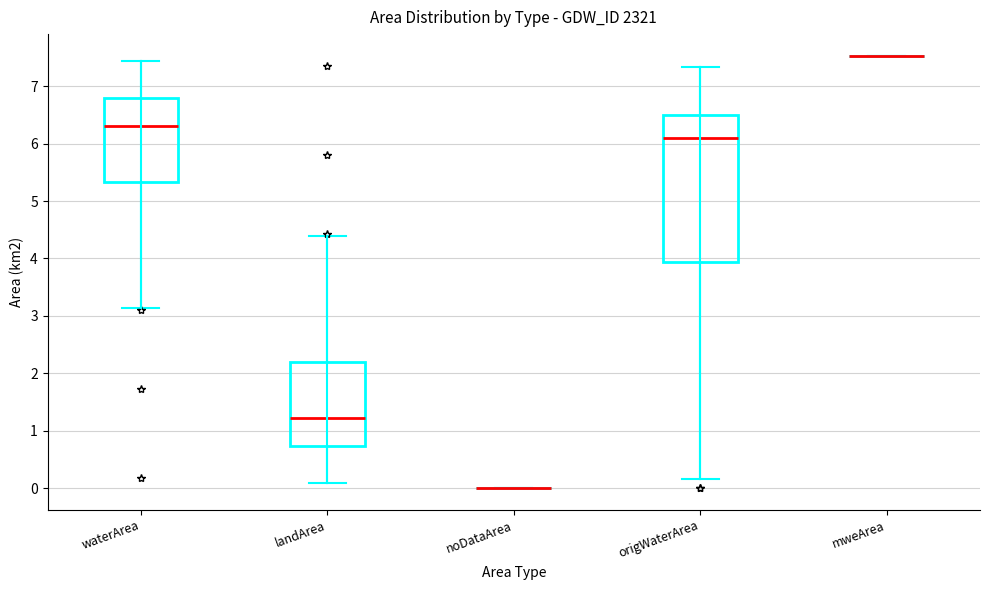

Reading left to right, read every box against the y-axis: the position of its median line, the range the box covers, and the ends of its whiskers. The values are not printed on the chart, so give them approximately, as read against the axis.

waterArea: median 6.3, box 5.3 to 6.8, whiskers 3.1 to 7.4
landArea: median 1.2, box 0.7 to 2.2, whiskers 0.1 to 4.4
noDataArea: box collapsed to a line at 0.0, whiskers 0.0 to 0.0
origWaterArea: median 6.1, box 3.9 to 6.5, whiskers 0.2 to 7.3
mweArea: box collapsed to a line at 7.5, whiskers 7.5 to 7.5